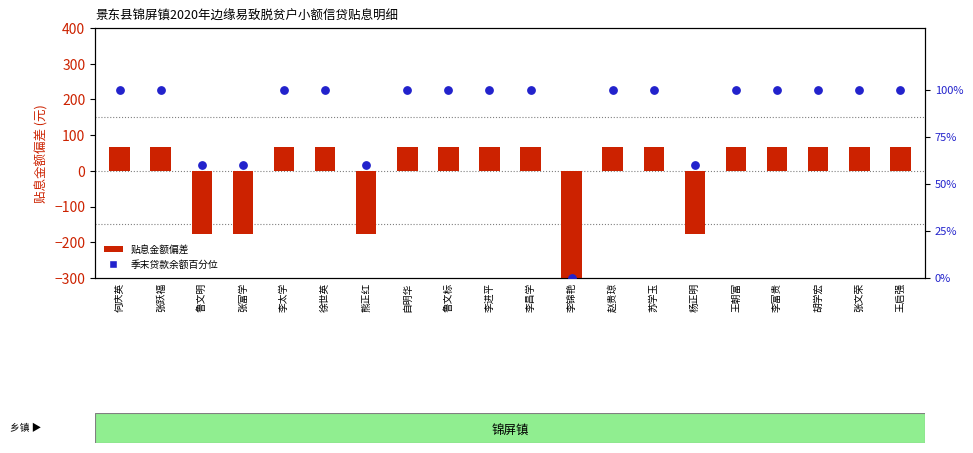

At which category is the sum across all series the highest?

何庆英